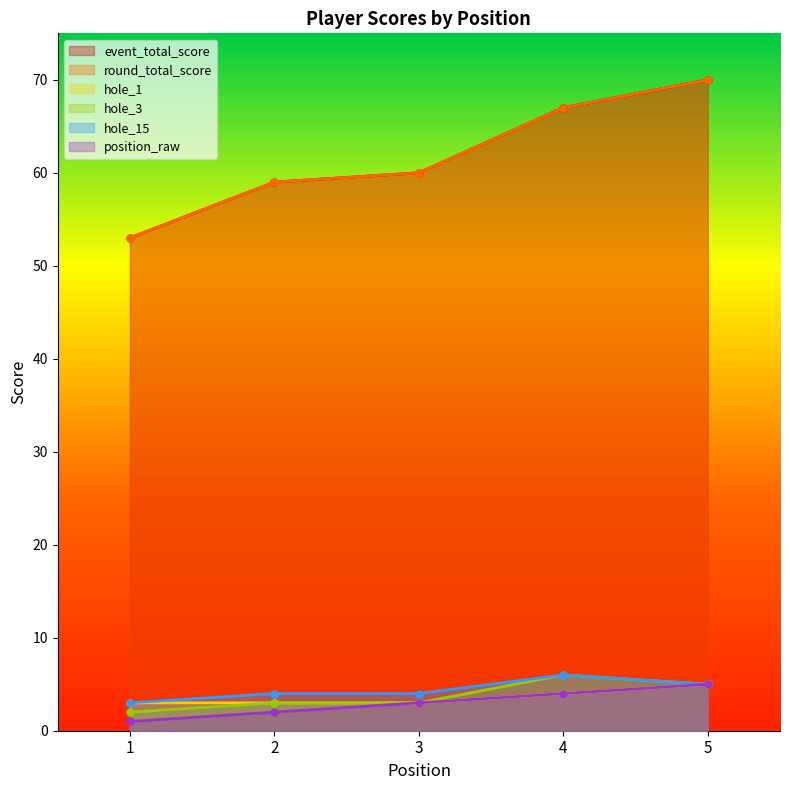

What are all the series names shown in the legend?

event_total_score, round_total_score, hole_1, hole_3, hole_15, position_raw